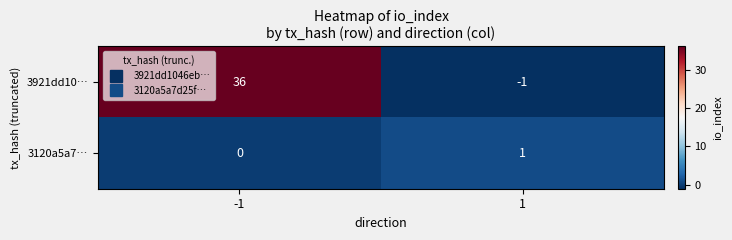

At -1, list the series in order from largest to smallest.

3921dd10…, 3120a5a7…